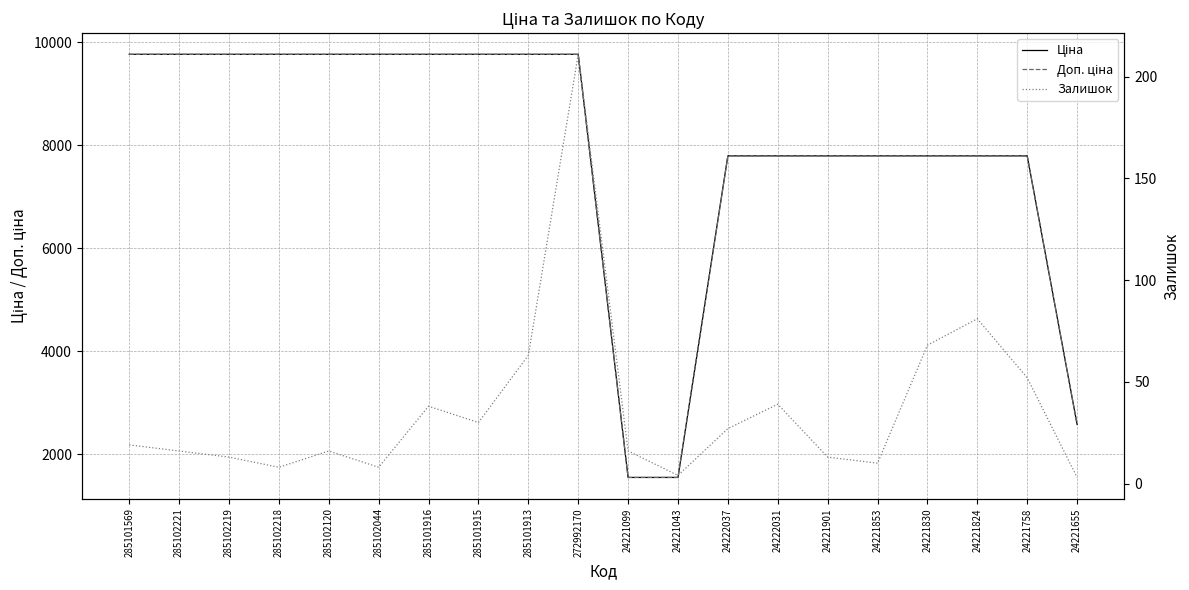

What position from the right is 285101915?

13